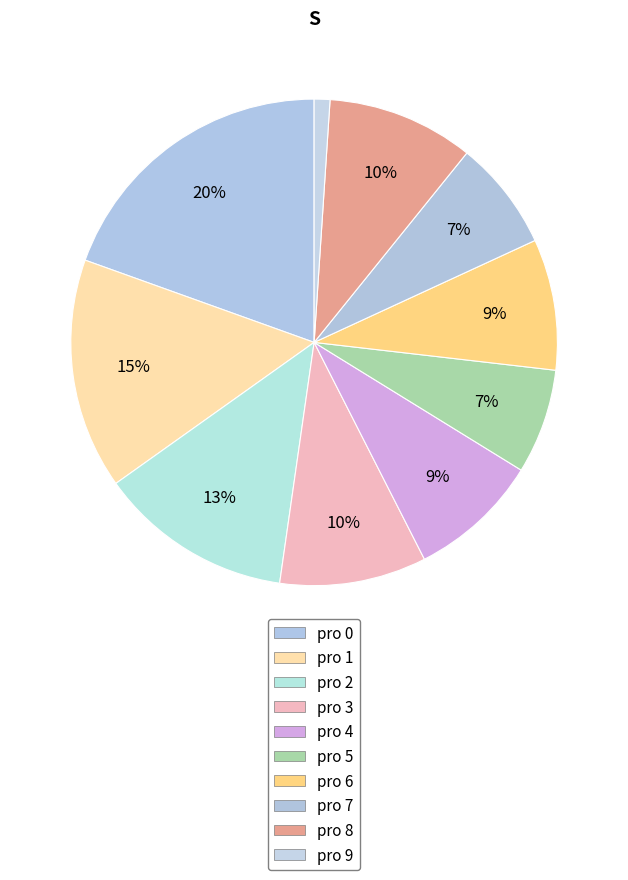

Count the number of slices in the pie.

10